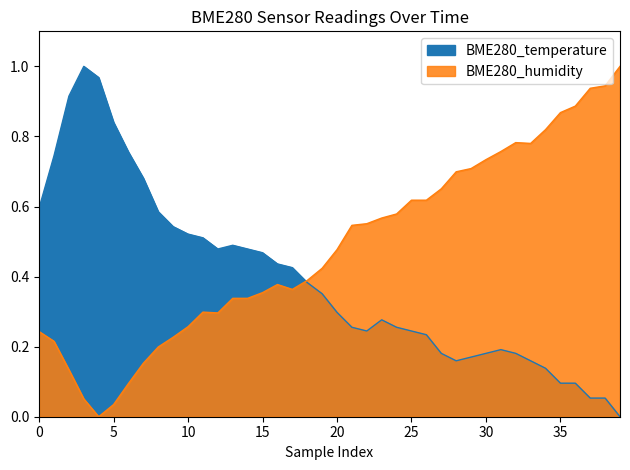

True or false: BME280_temperature and BME280_humidity intersect in this chart.

True